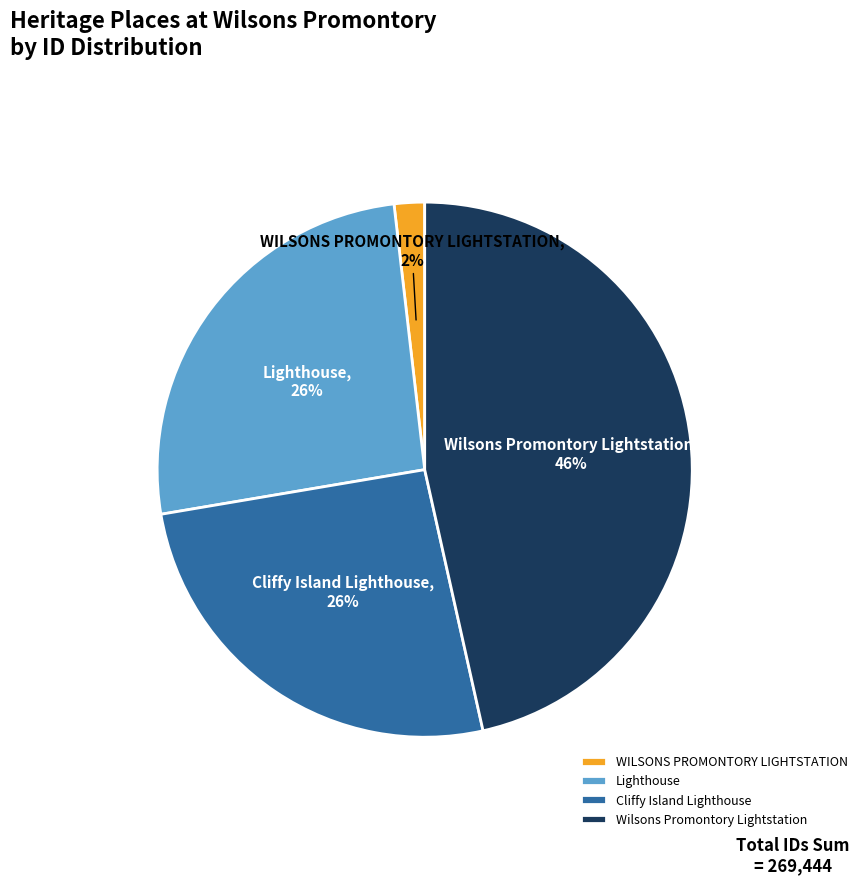

Is there a majority slice in this chart?

No